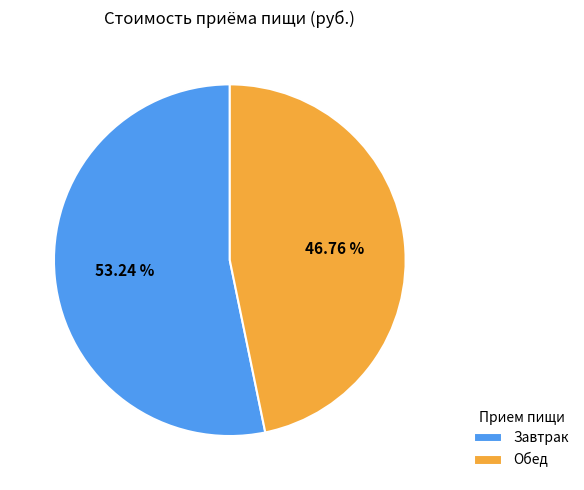

Does Завтрак account for over 50% of the chart?

Yes